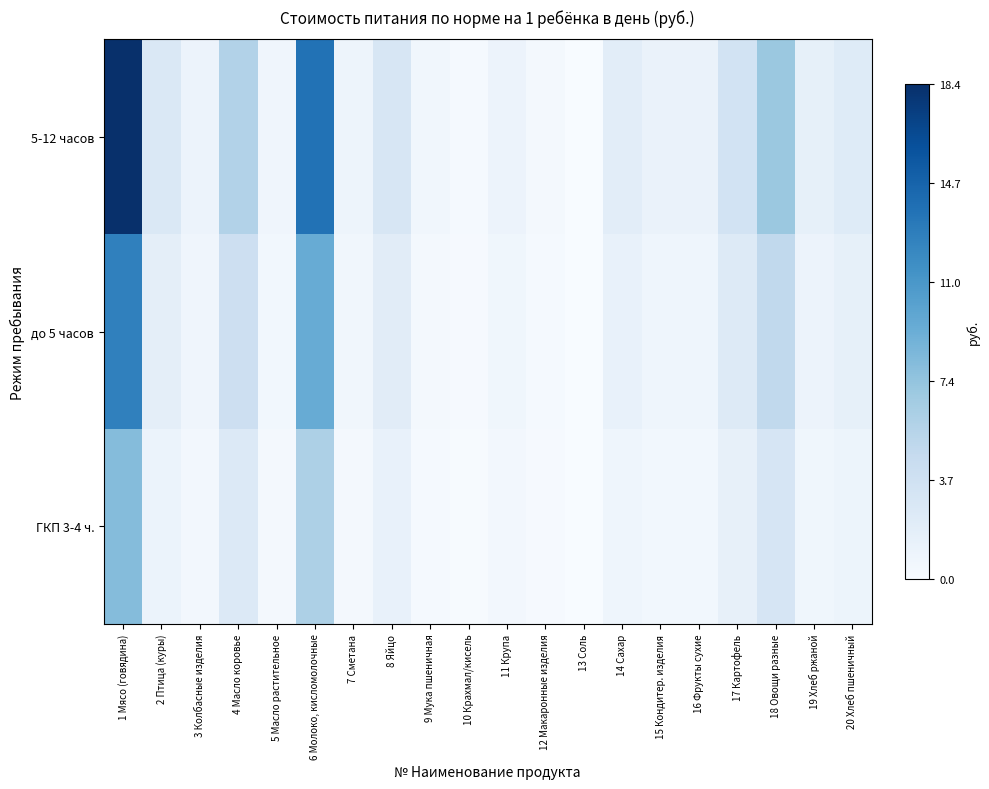

What is the total value across all series at 15 Кондитер. изделия?

2.5